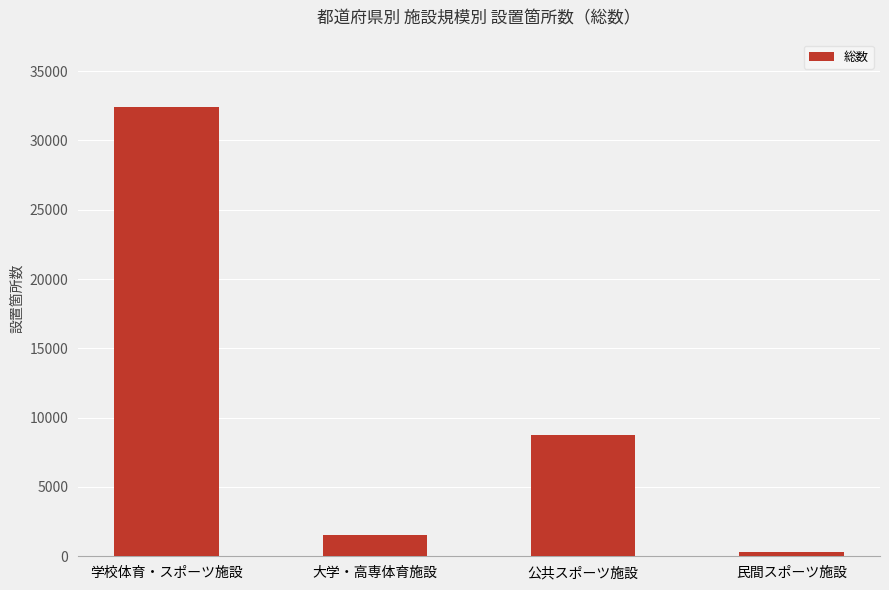

Between 学校体育・スポーツ施設 and 大学・高専体育施設, which is larger?

学校体育・スポーツ施設